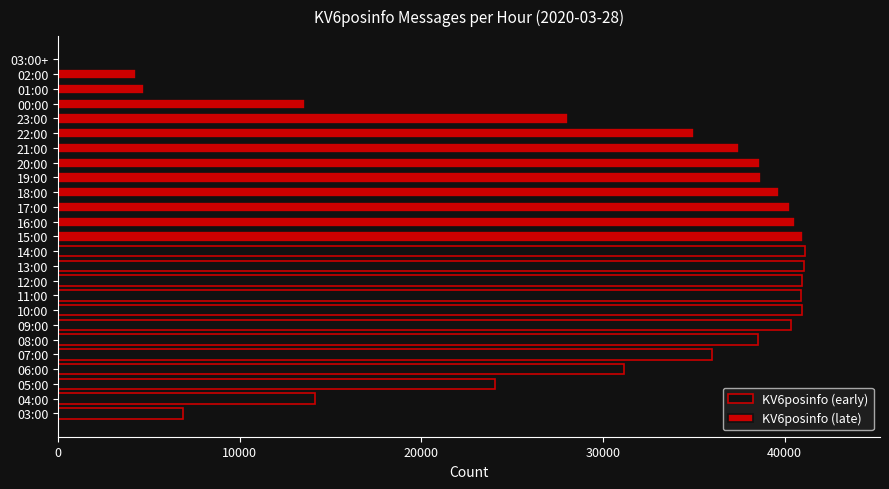

List the labels in order of value, smallest first.

03:00+, 02:00, 01:00, 03:00, 00:00, 04:00, 05:00, 23:00, 06:00, 22:00, 07:00, 21:00, 08:00, 20:00, 19:00, 18:00, 17:00, 09:00, 16:00, 11:00, 10:00, 12:00, 15:00, 13:00, 14:00